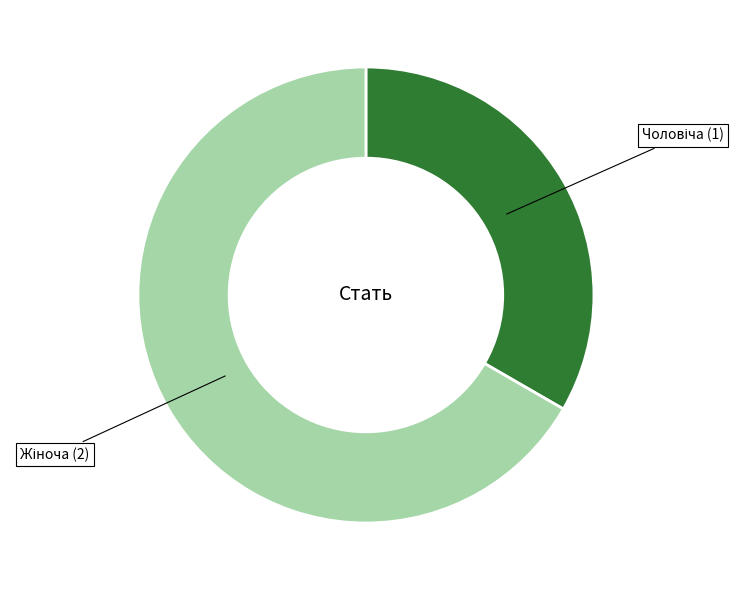

Count the number of slices in the pie.

2